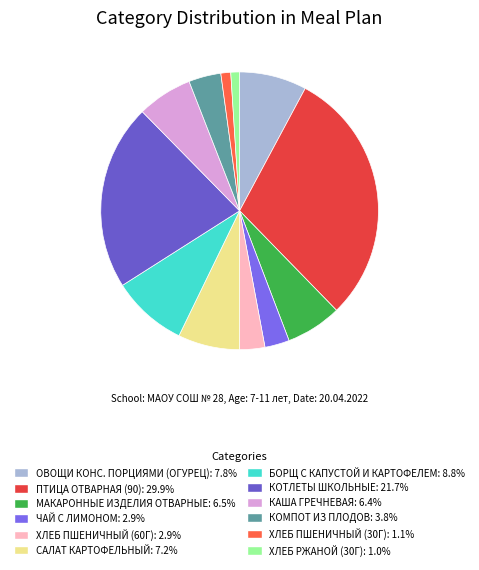

What is the smallest slice in the pie chart?

ХЛЕБ РЖАНОЙ (30Г)